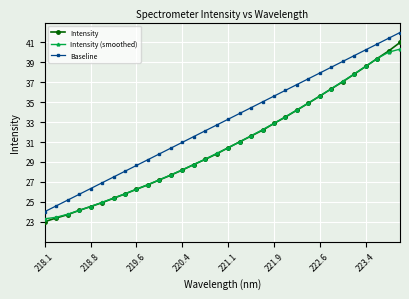

What is the smallest value displayed?

23.0